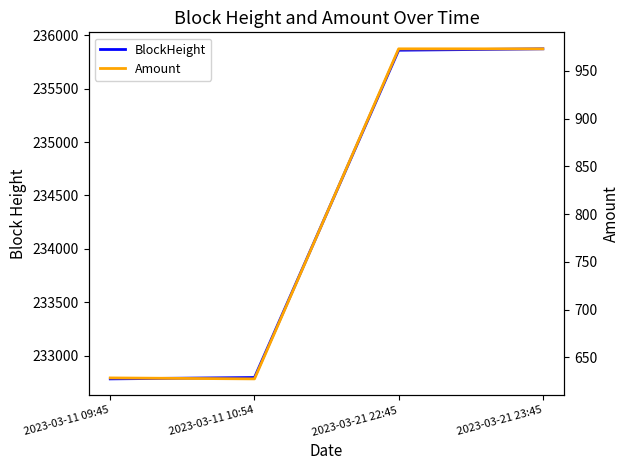

What is the label of the 2nd point from the left?

2023-03-11 10:54